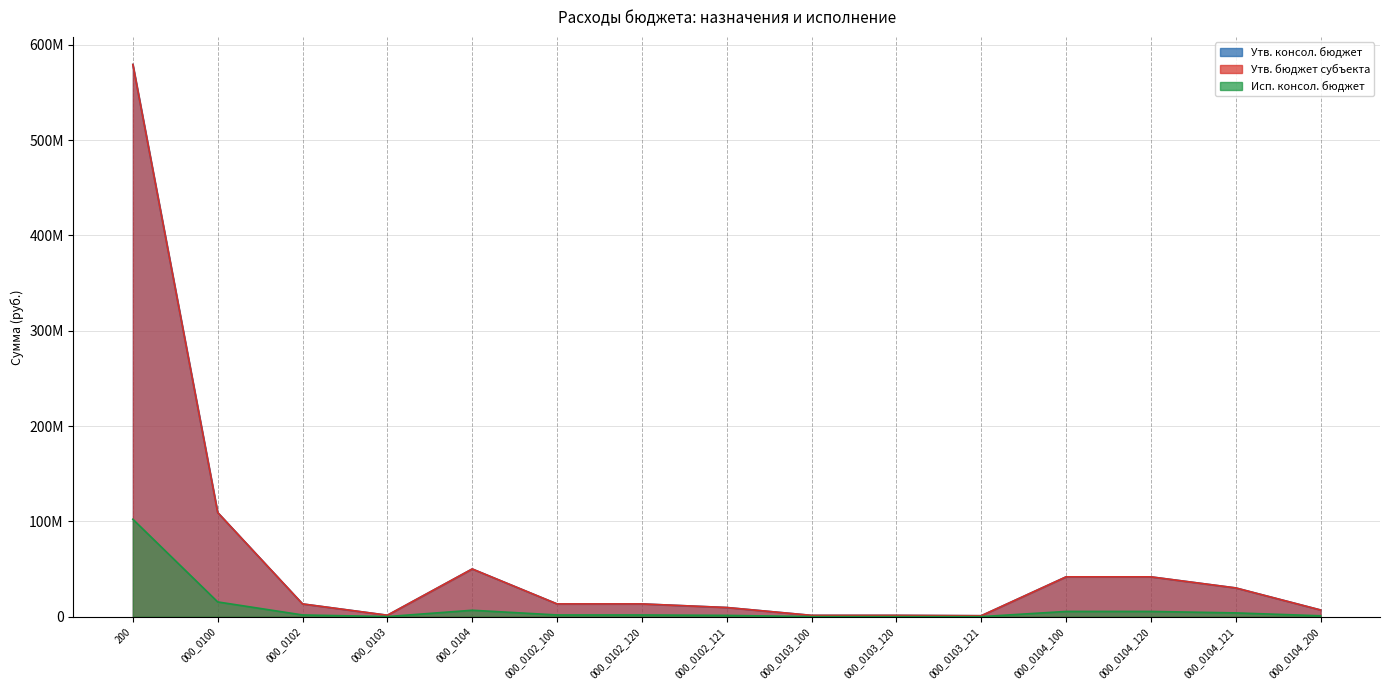

Where is the first local maximum for Утв. бюджет субъекта?

000_0104